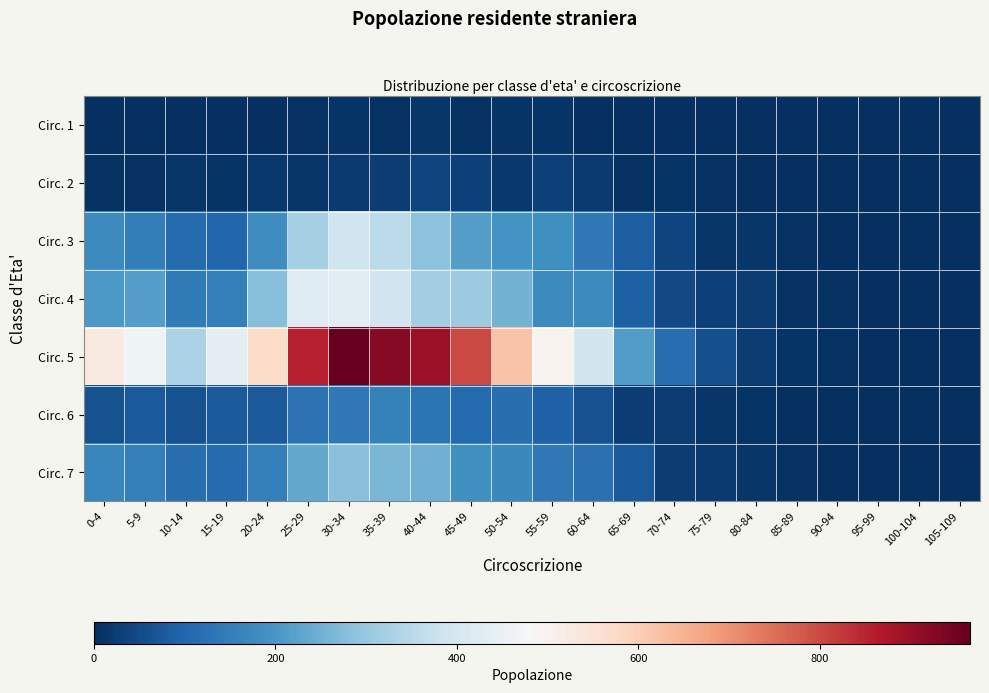

Which has a higher value, 35-39 or 100-104?

35-39